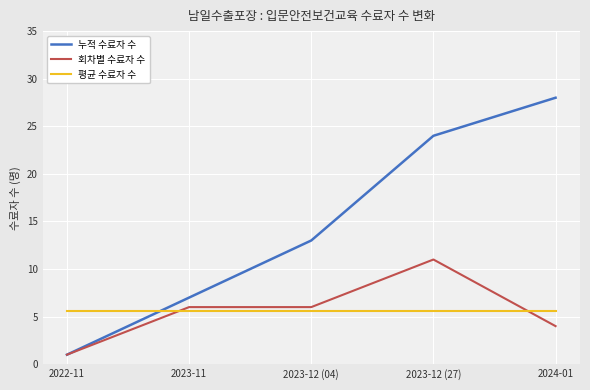

At which category is the sum across all series the highest?

2023-12 (27)